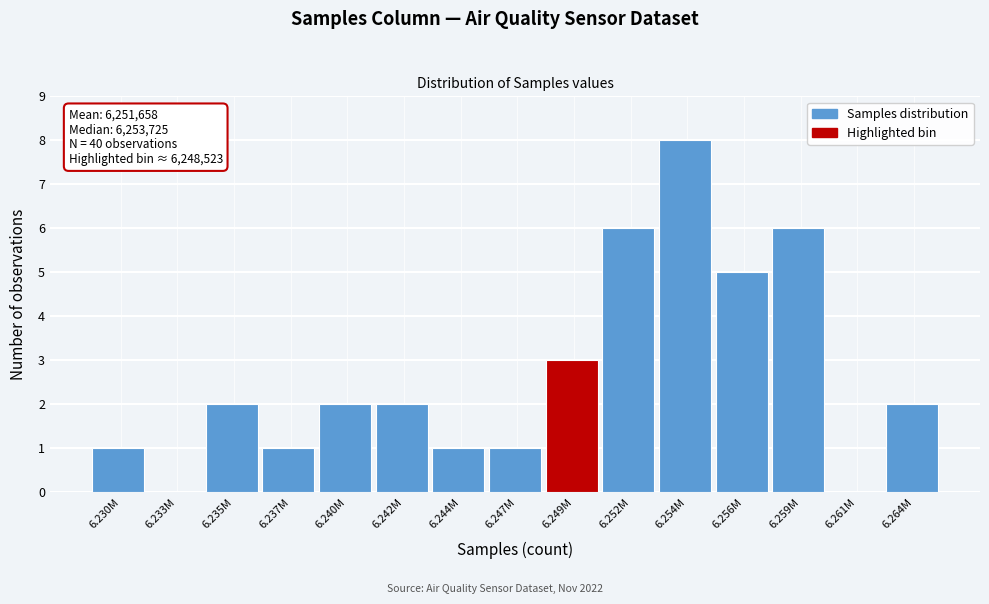

Reading left to right, transcribe all the data shown in this chart.

6.230M=1	6.233M=0	6.235M=2	6.237M=1	6.240M=2	6.242M=2	6.244M=1	6.247M=1	6.249M=3	6.252M=6	6.254M=8	6.256M=5	6.259M=6	6.261M=0	6.264M=2